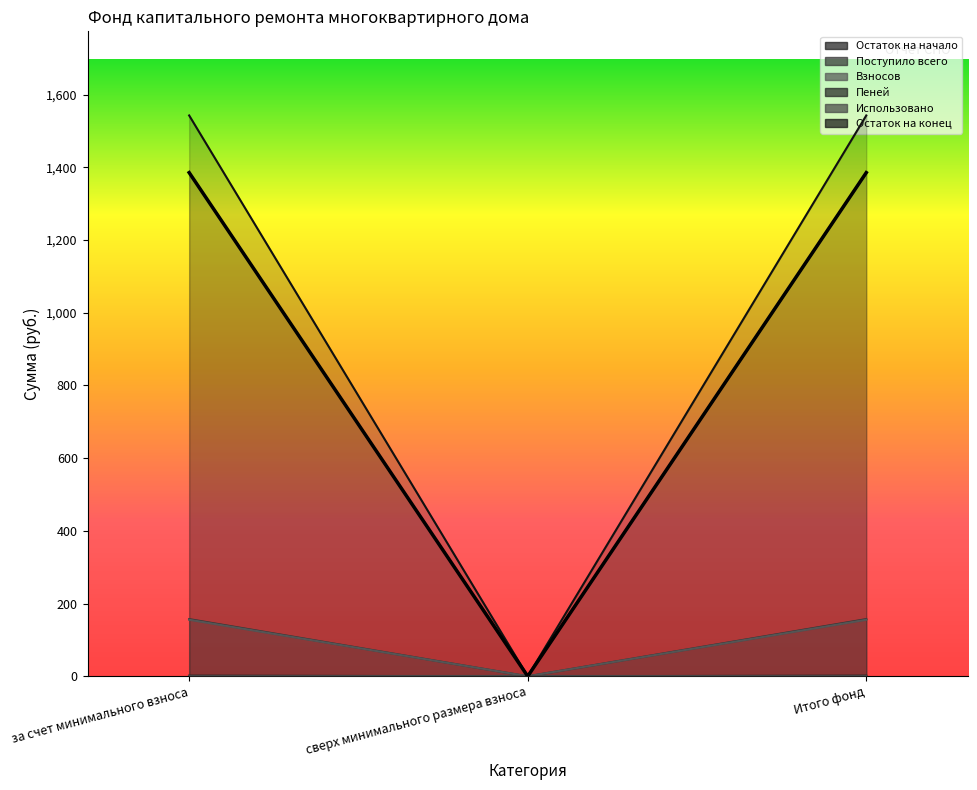

How many values in the Пеней series exceed 1385?

2